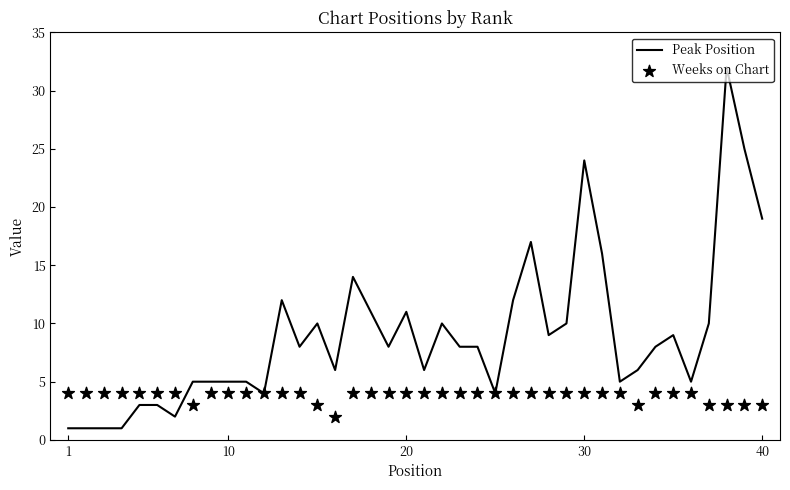

At how many categories does at least one series exceed 13?

7